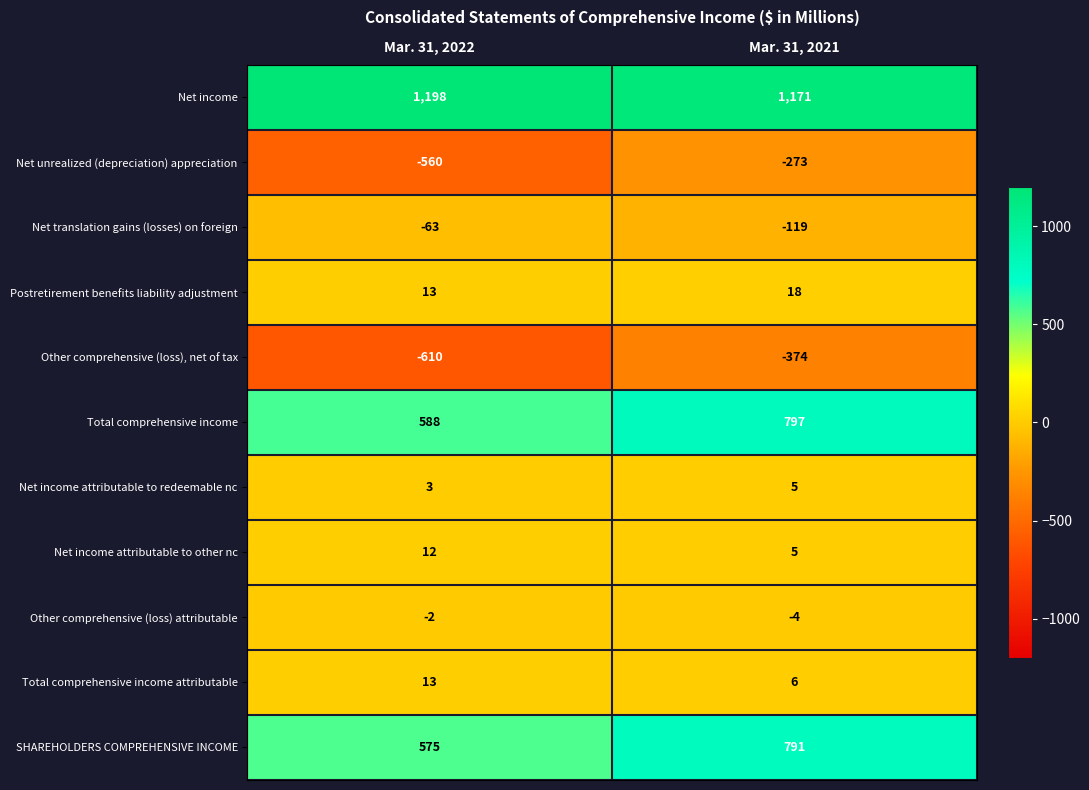

Where is Net translation gains (losses) on foreign nearest to the value -91?

Mar. 31, 2022